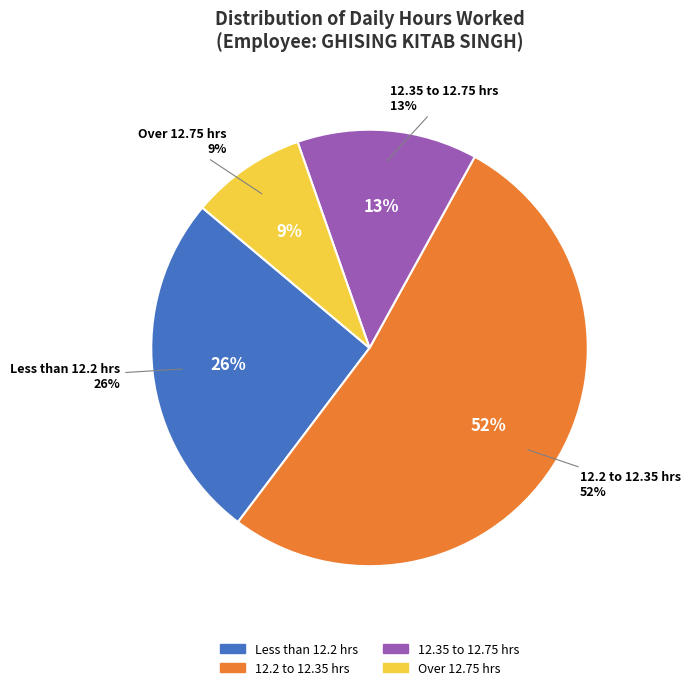

Is 29-Thu the majority of the pie?

No